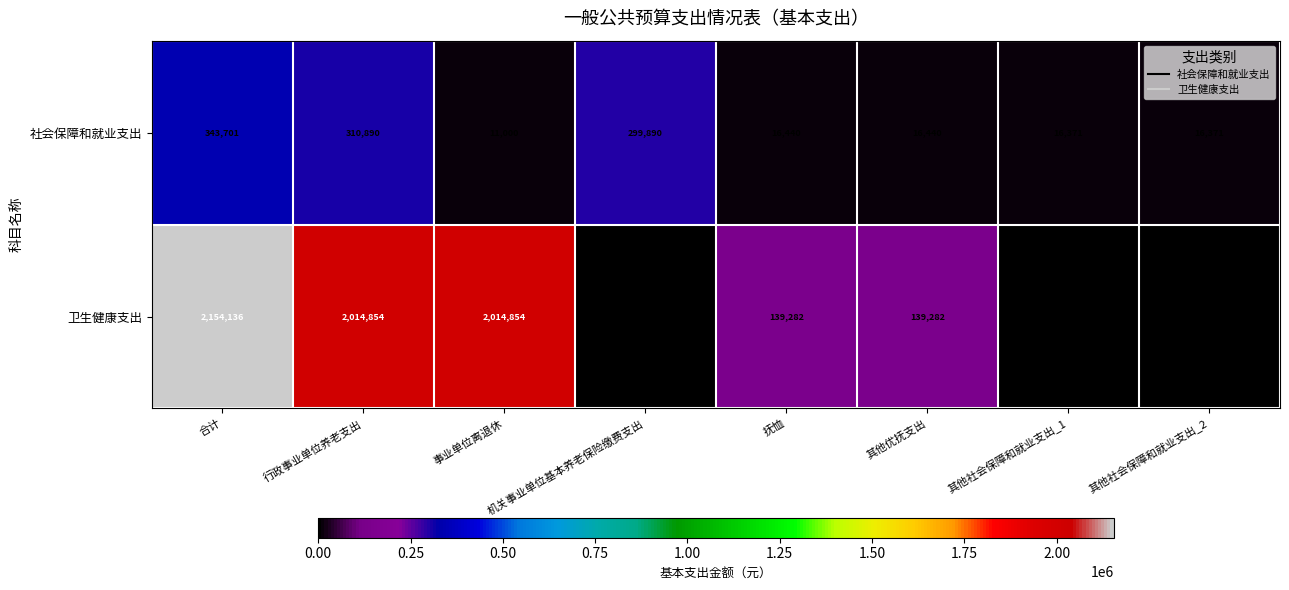

The 社会保障和就业支出 series shows 530724.0 at 行政事业单位养老支出. True or false?

False